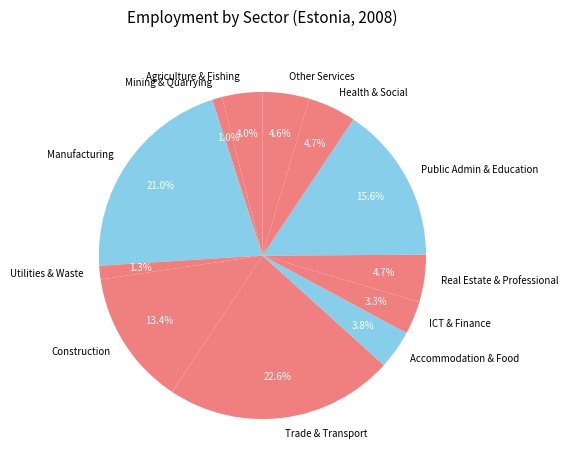

Combined, do Trade & Transport and Construction account for over 50%?

No